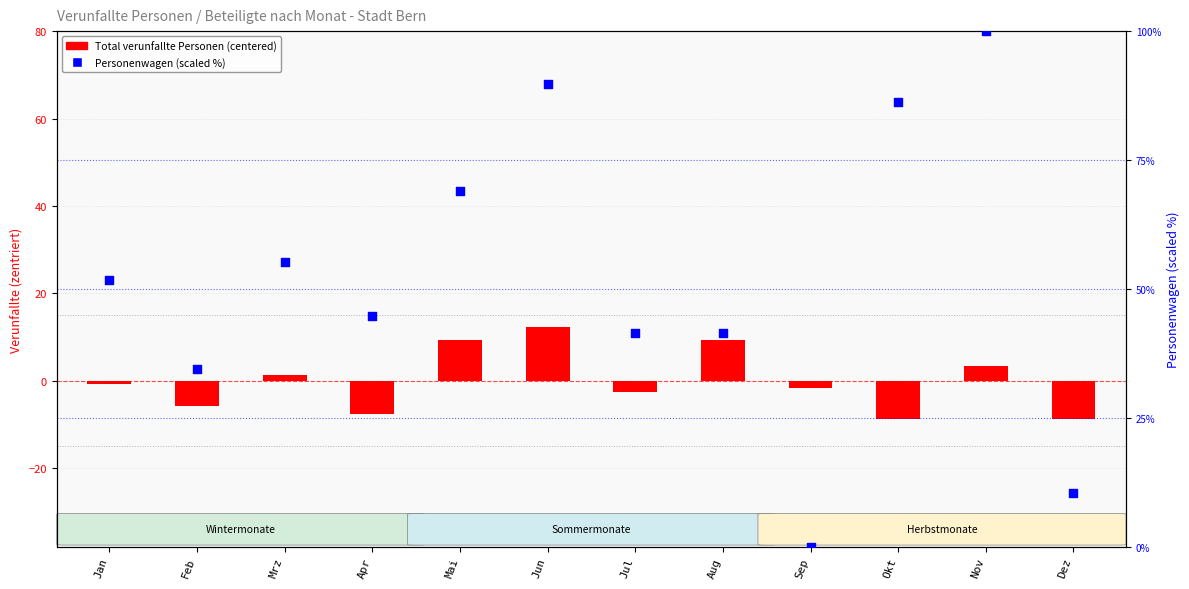

Which series contains the highest Y value?

Personenwagen (scaled %)